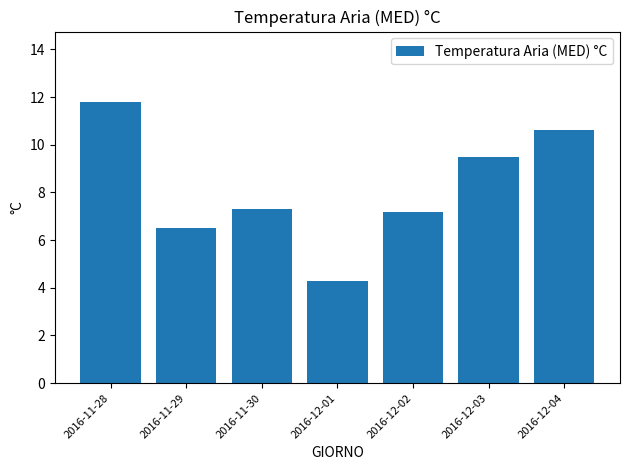

Is it true that the value at 2016-12-04 is 6.3?

False